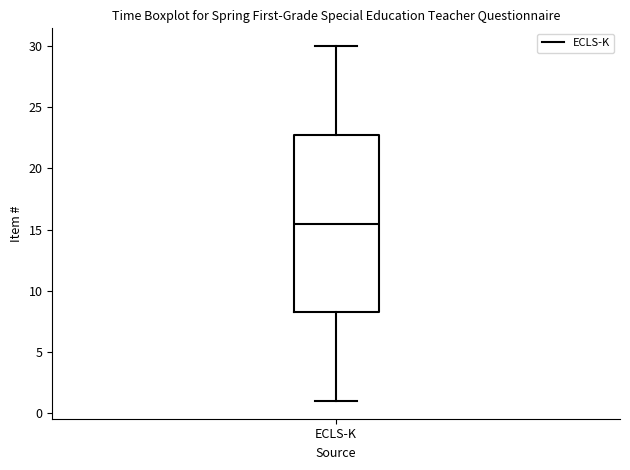

Where is the lower edge of the box for ECLS-K on the y-axis? The values are not printed on the chart, so give them approximately, as read against the axis.

8.5